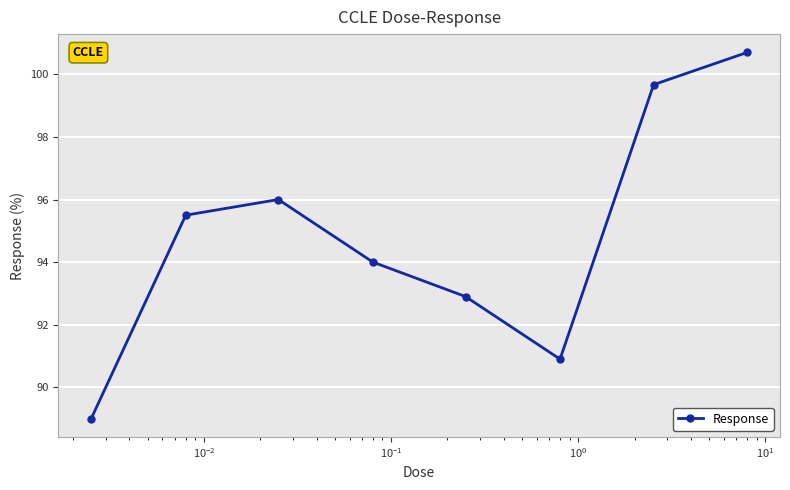

What is the value of the 3rd point from the left?

96.0